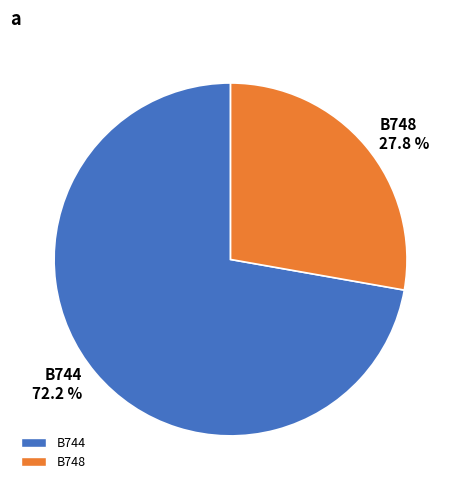

Which slice is the smallest?

B748